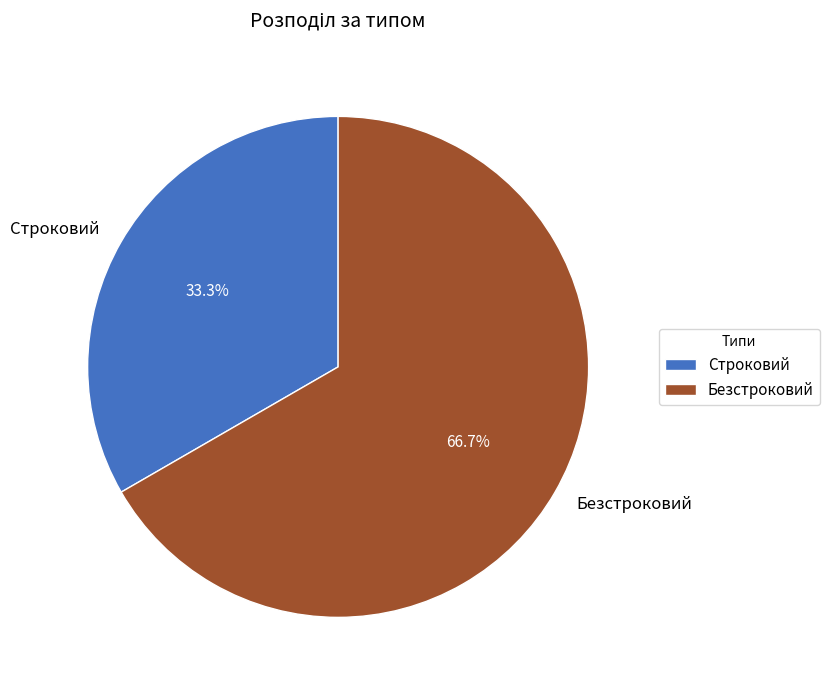

Does Безстроковий represent more than half of the total?

Yes